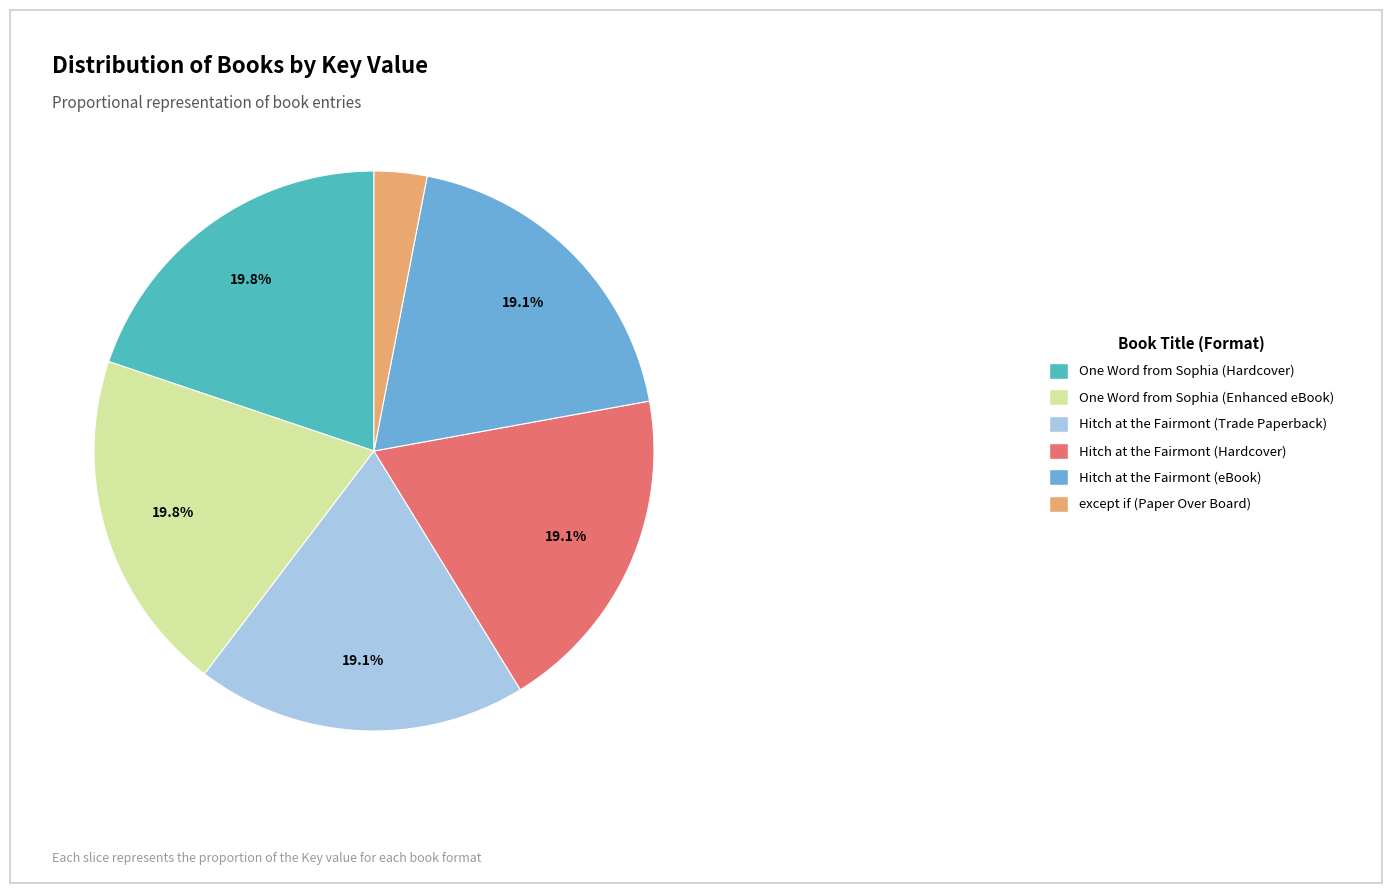

What is the smallest slice in the pie chart?

except if (Paper Over Board)